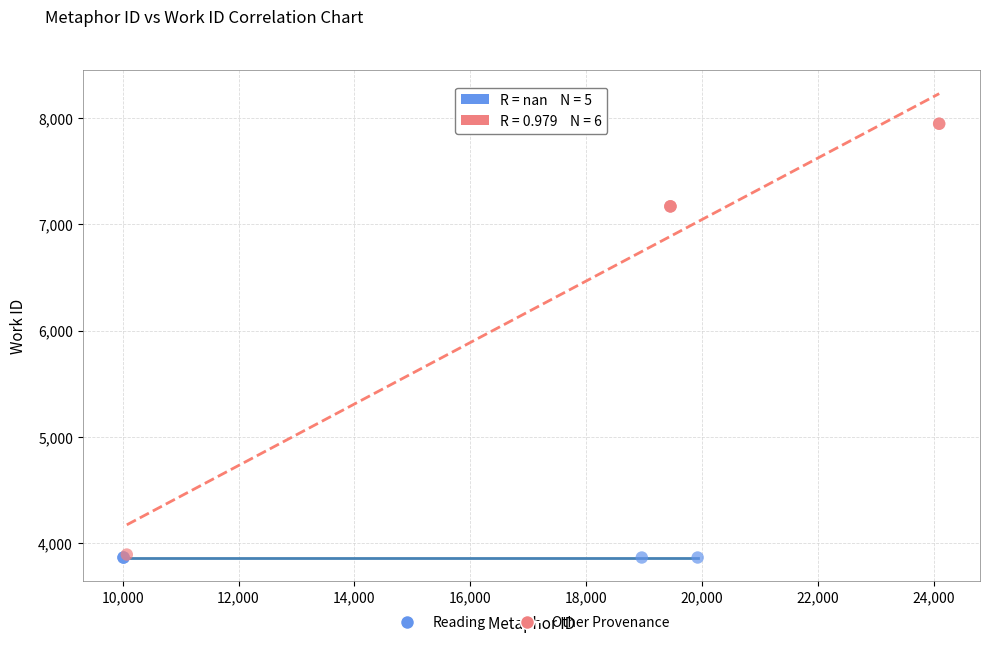

Which series reaches the maximum Y coordinate?

Other Provenance